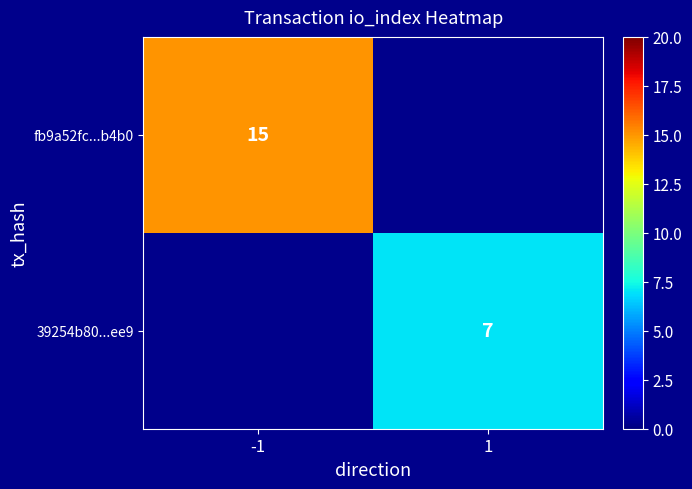

At how many categories does at least one series exceed 11?

1